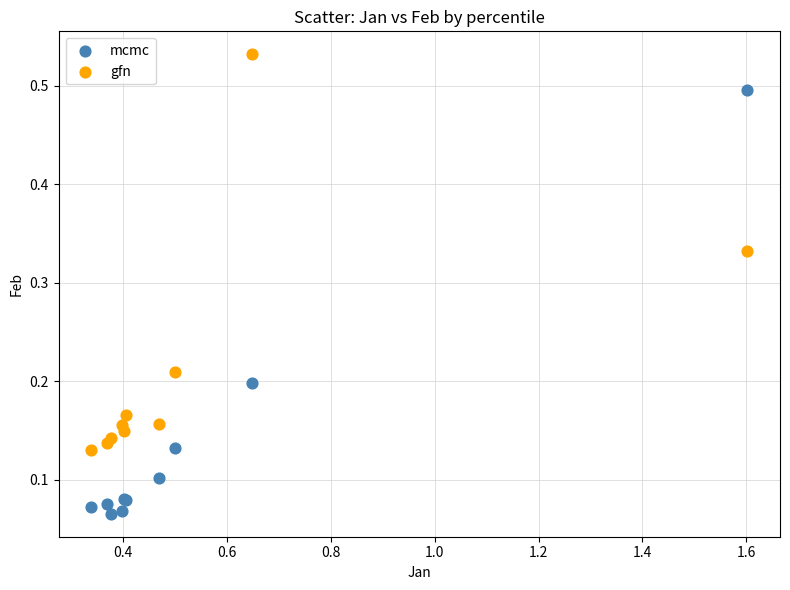

Which series has the widest spread of Y values?

mcmc